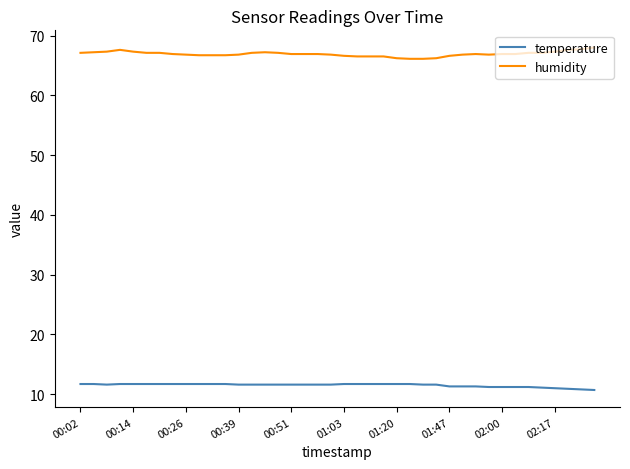

List the series in order of their overall mean, highest first.

humidity, temperature